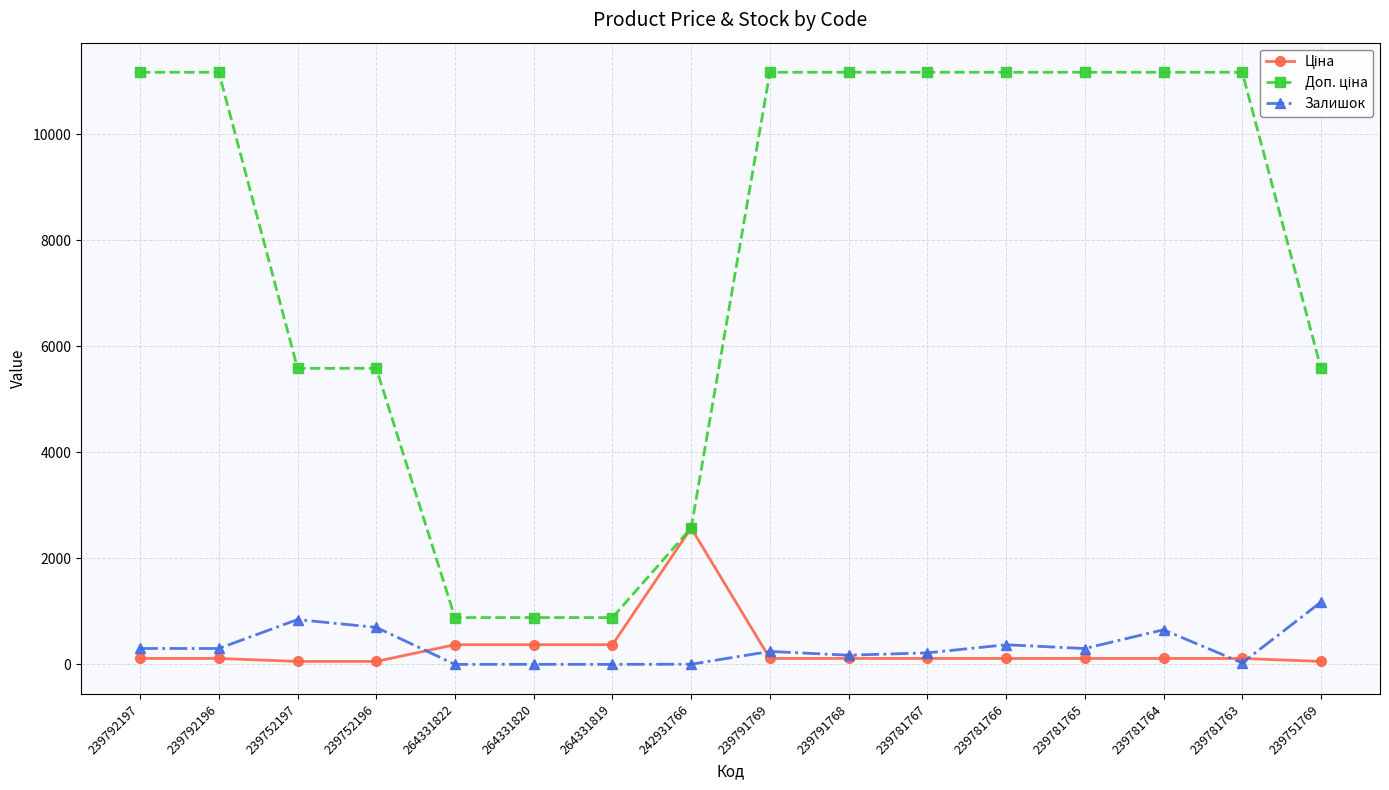

At how many categories does at least one series exceed 3276?

12